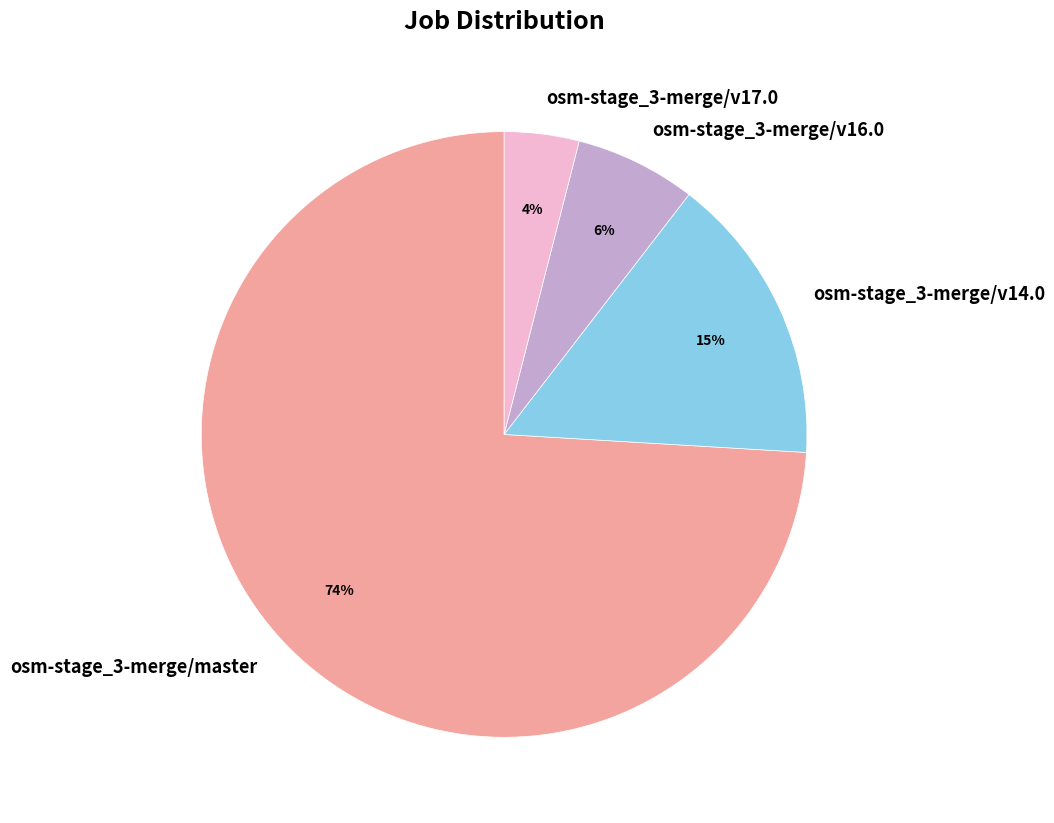

Which has a higher value, osm-stage_3-merge/v14.0 or osm-stage_3-merge/v17.0?

osm-stage_3-merge/v14.0